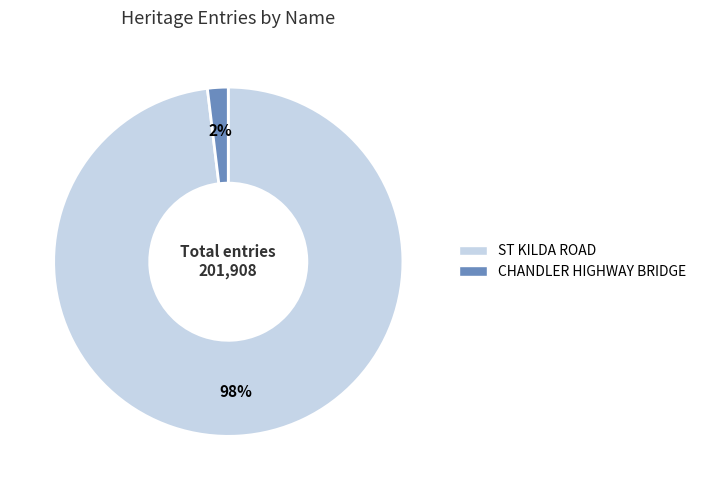

Which slice represents more than half of the pie?

ST KILDA ROAD